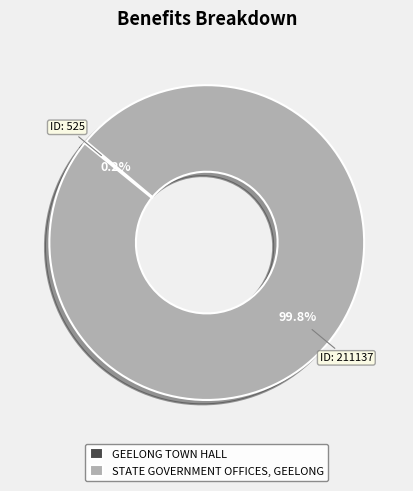

What percentage is NOT represented by STATE GOVERNMENT OFFICES, GEELONG?

0.2%